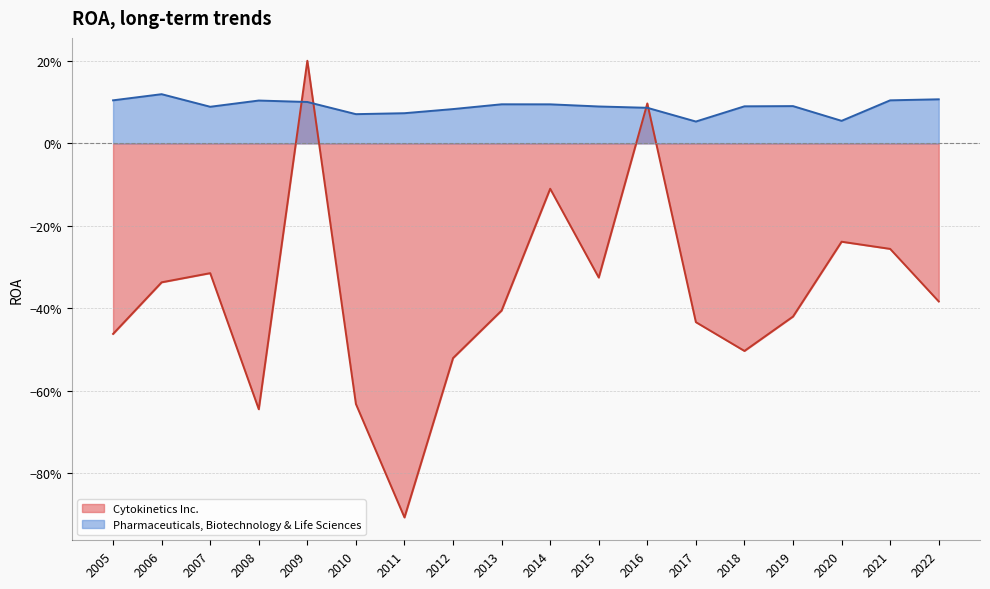

Where is Pharmaceuticals, Biotechnology & Life Sciences nearest to the value 0?

2017